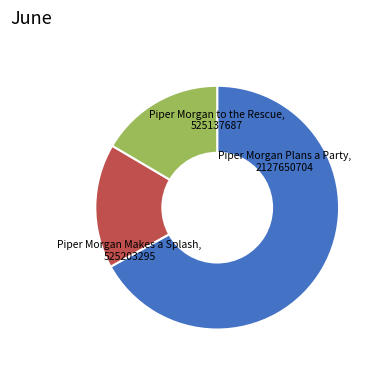

Is there any slice that represents more than half of the pie?

Yes